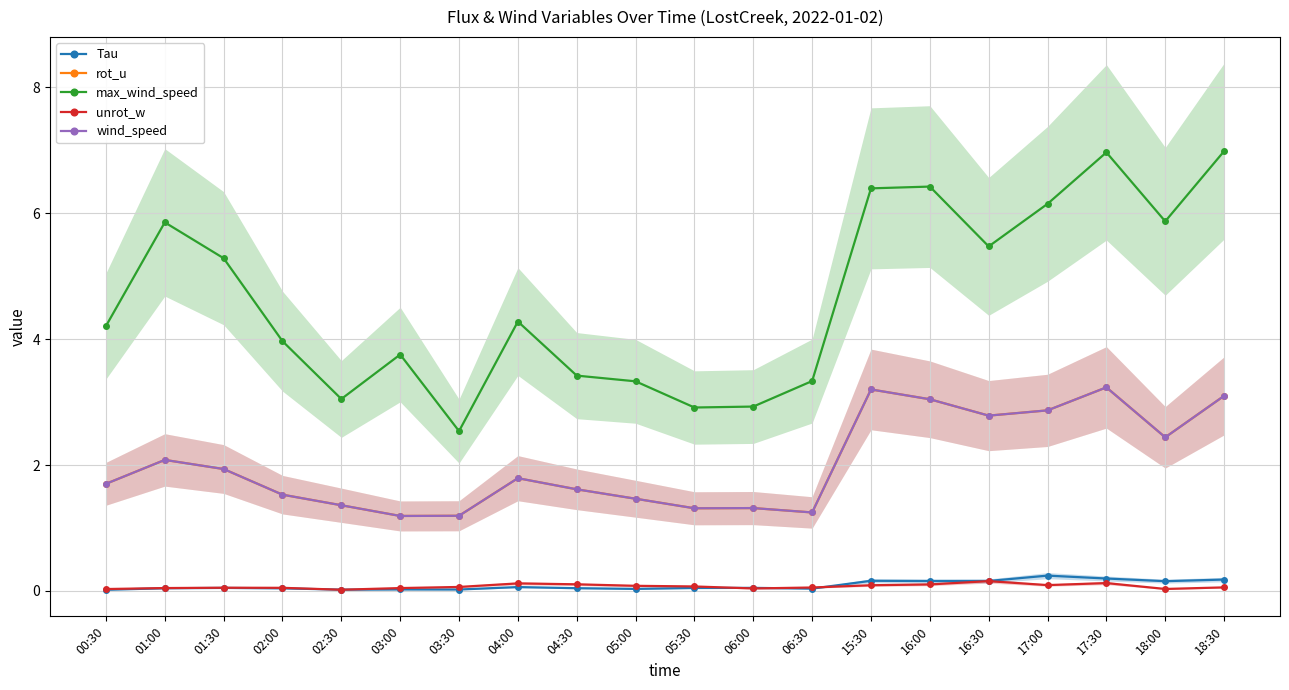

At which label does unrot_w reach its peak?

16:30